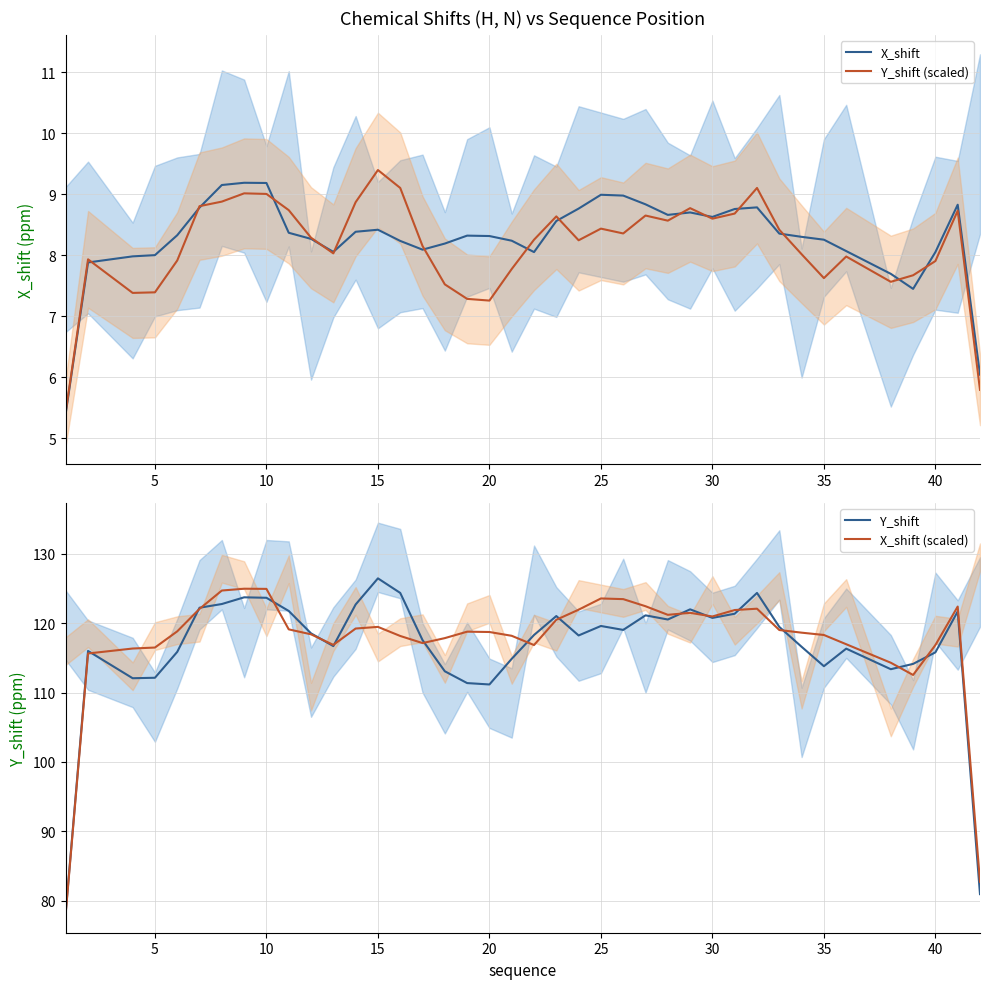

Is it true that X_shift equals 9.2 at 10?

True